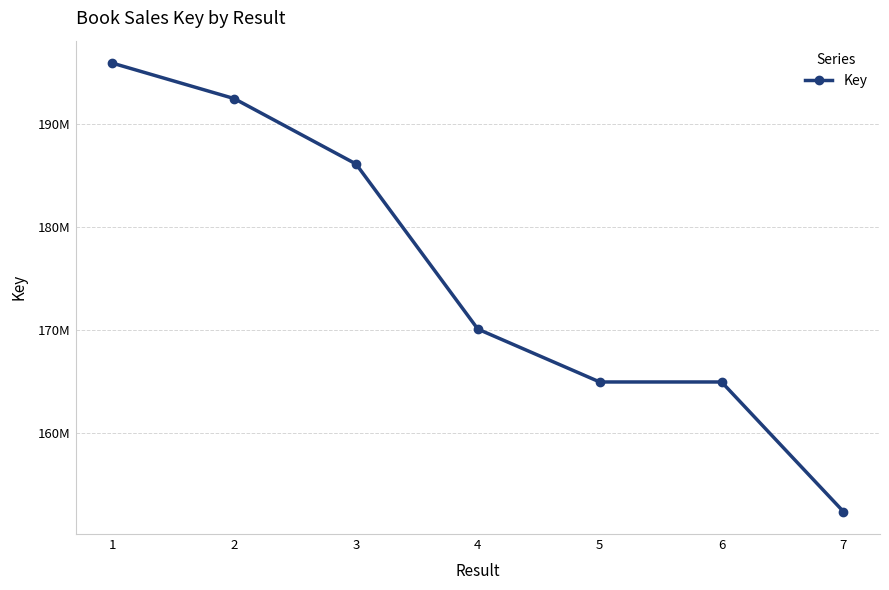

At which category does the data reach its first local valley?

5